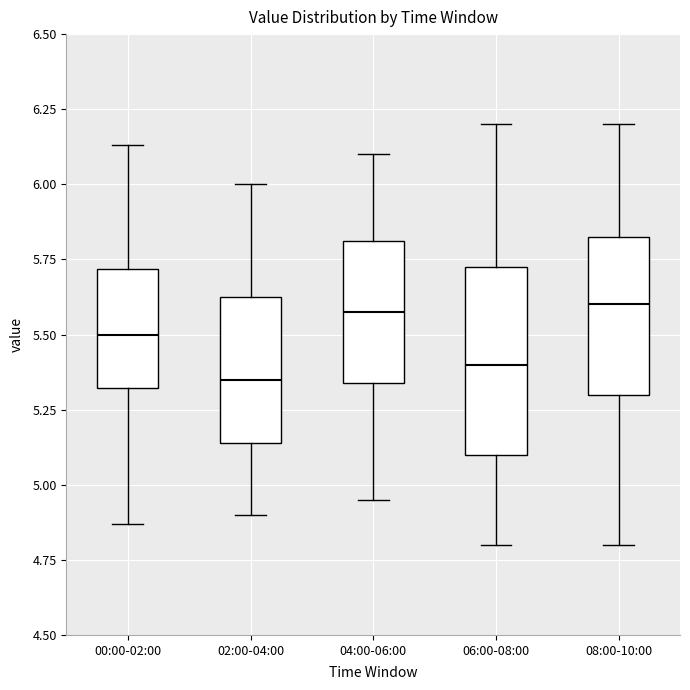

Reading left to right, transcribe this box plot: for each box, give where its median line is, the range the box spans, and where its two whiskers end, as read against the y-axis. The values are not printed on the chart, so give them approximately, as read against the axis.

00:00-02:00: median 5.50, box 5.30 to 5.70, whiskers 4.85 to 6.15
02:00-04:00: median 5.35, box 5.15 to 5.65, whiskers 4.90 to 6.00
04:00-06:00: median 5.60, box 5.35 to 5.80, whiskers 4.95 to 6.10
06:00-08:00: median 5.40, box 5.10 to 5.75, whiskers 4.80 to 6.20
08:00-10:00: median 5.60, box 5.30 to 5.85, whiskers 4.80 to 6.20